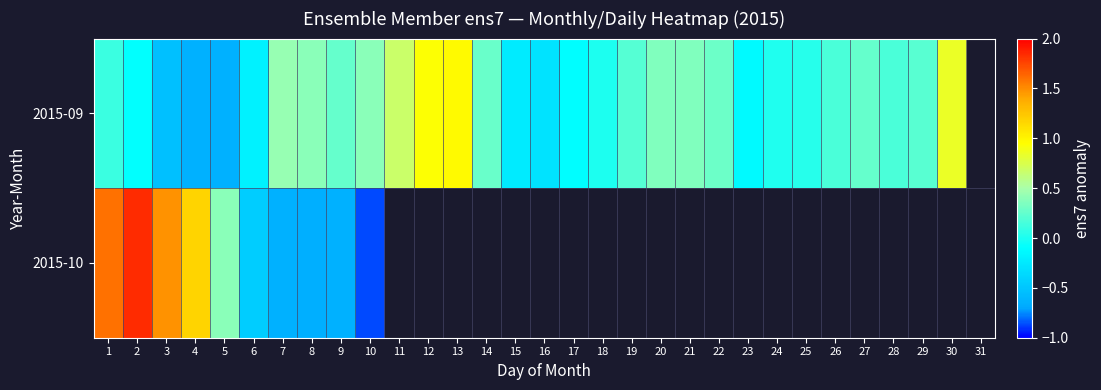

What is the sum of the 2015-09 values at 5 and 10?

-0.3